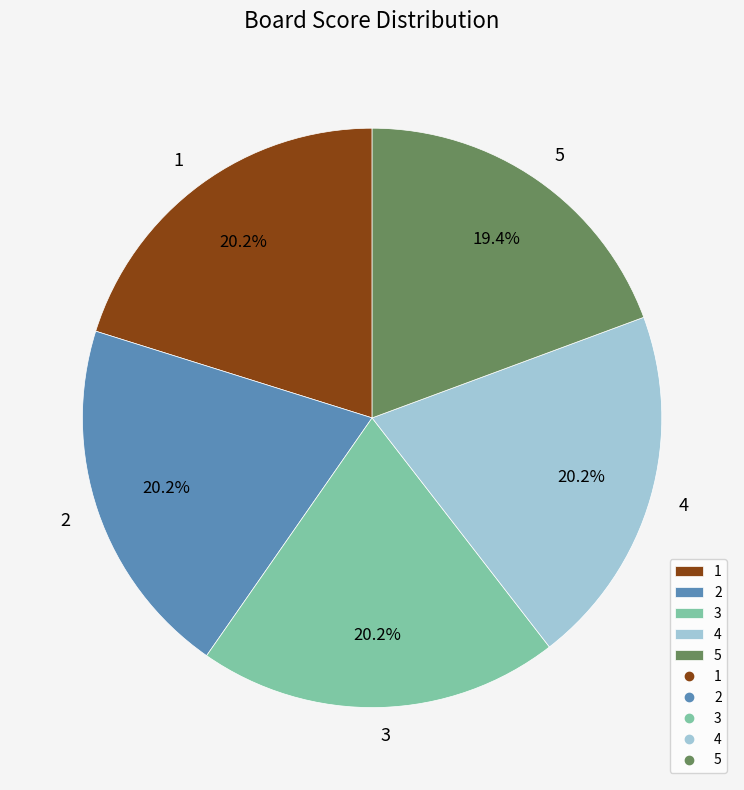

To the nearest percent, what portion does 1 represent?

20%